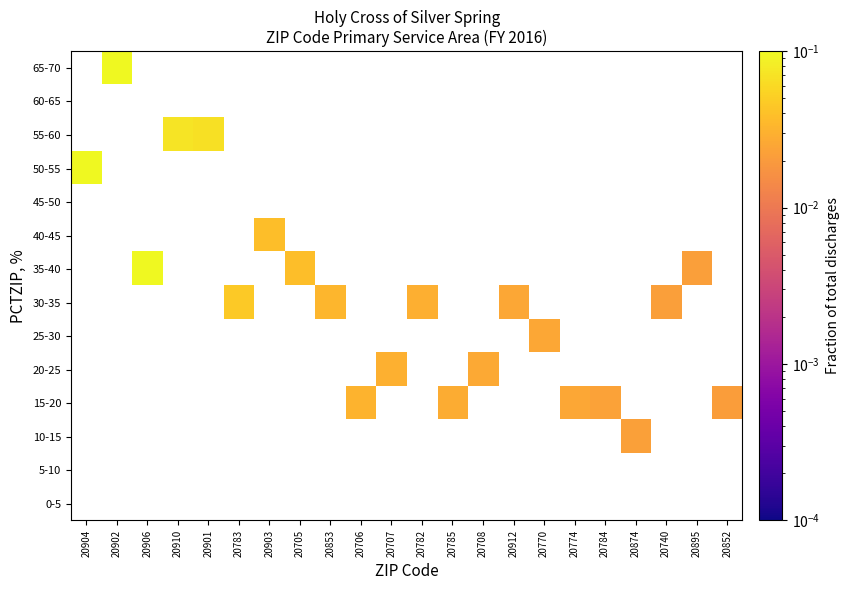

List the series in order of their peak value, lowest first.

0-5, 5-10, 10-15, 15-20, 20-25, 25-30, 30-35, 35-40, 40-45, 45-50, 50-55, 55-60, 60-65, 65-70